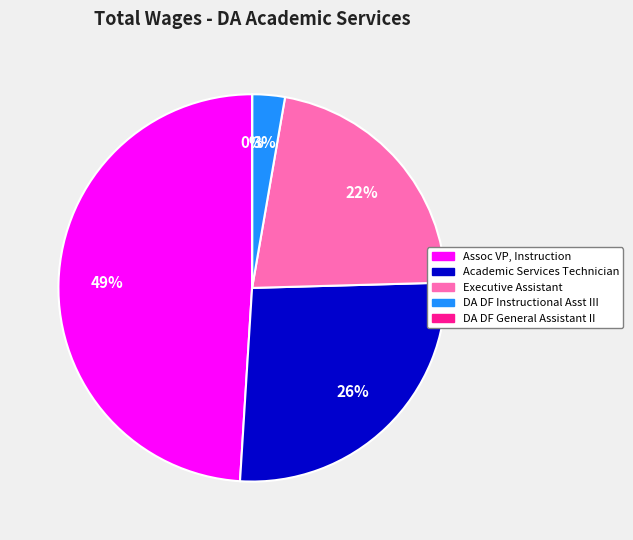

Do Executive Assistant and DA DF Instructional Asst III together represent more than half of the pie?

No